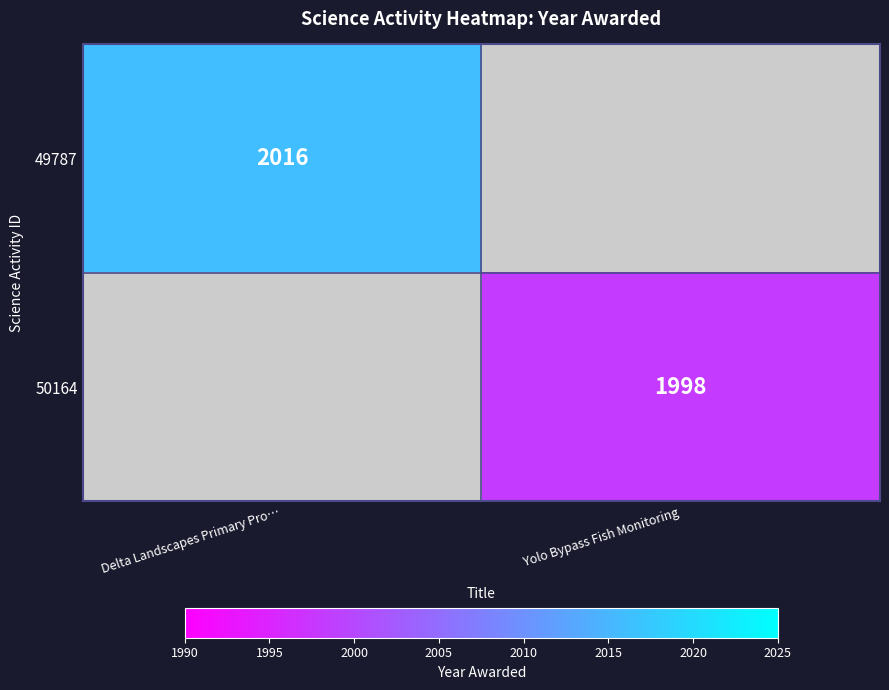

Is it true that 50164 equals 2973 at Yolo Bypass Fish Monitoring?

False